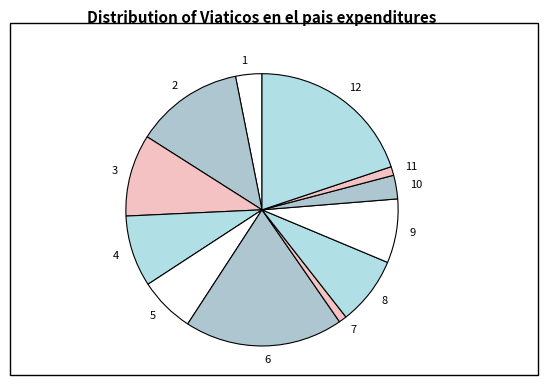

Combined, do 3 and 9 account for over 50%?

No